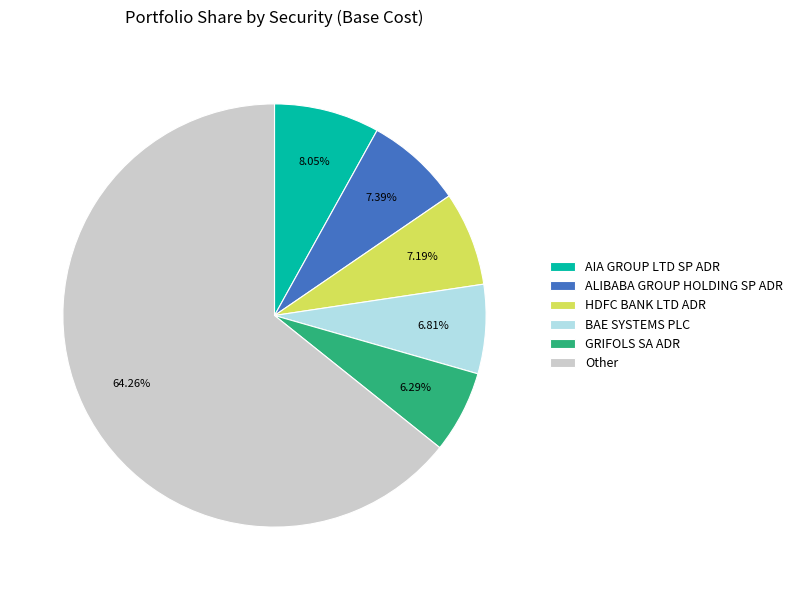

What is the ratio of the value at BAE SYSTEMS PLC to the value at HDFC BANK LTD ADR?

0.9